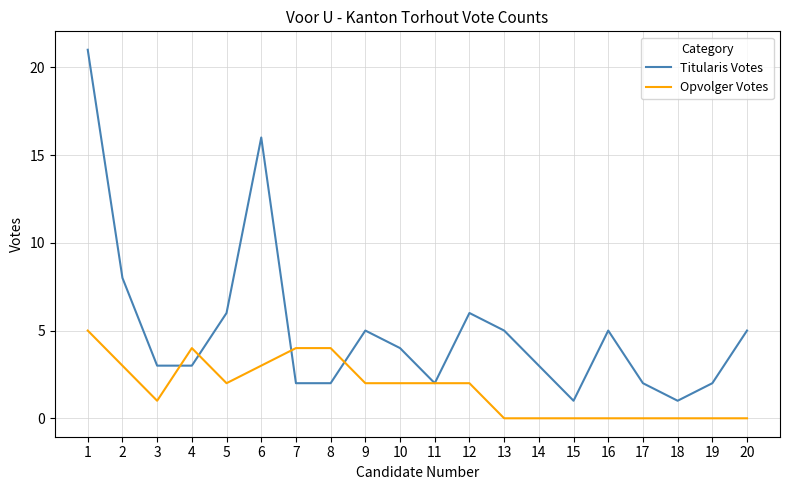

True or false: Opvolger Votes has a value of 4 at 4.

True